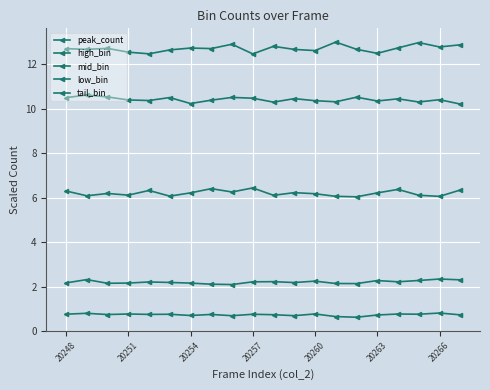

Reading left to right, transcribe all the data shown in this chart.

peak_count: 12.7	12.7	12.7	12.5	12.5	12.6	12.7	12.7	12.9	12.5	12.8	12.7	12.6	13.0	12.7	12.5	12.7	13.0	12.8	12.9
high_bin: 10.5	10.6	10.5	10.4	10.4	10.5	10.2	10.4	10.5	10.5	10.3	10.5	10.4	10.3	10.5	10.3	10.4	10.3	10.4	10.2
mid_bin: 6.3	6.1	6.2	6.1	6.3	6.1	6.2	6.4	6.3	6.4	6.1	6.2	6.2	6.1	6.0	6.2	6.4	6.1	6.1	6.3
low_bin: 2.2	2.3	2.1	2.2	2.2	2.2	2.2	2.1	2.1	2.2	2.2	2.2	2.2	2.1	2.1	2.3	2.2	2.3	2.3	2.3
tail_bin: 0.8	0.8	0.7	0.8	0.7	0.8	0.7	0.7	0.7	0.8	0.7	0.7	0.8	0.6	0.6	0.7	0.8	0.8	0.8	0.7